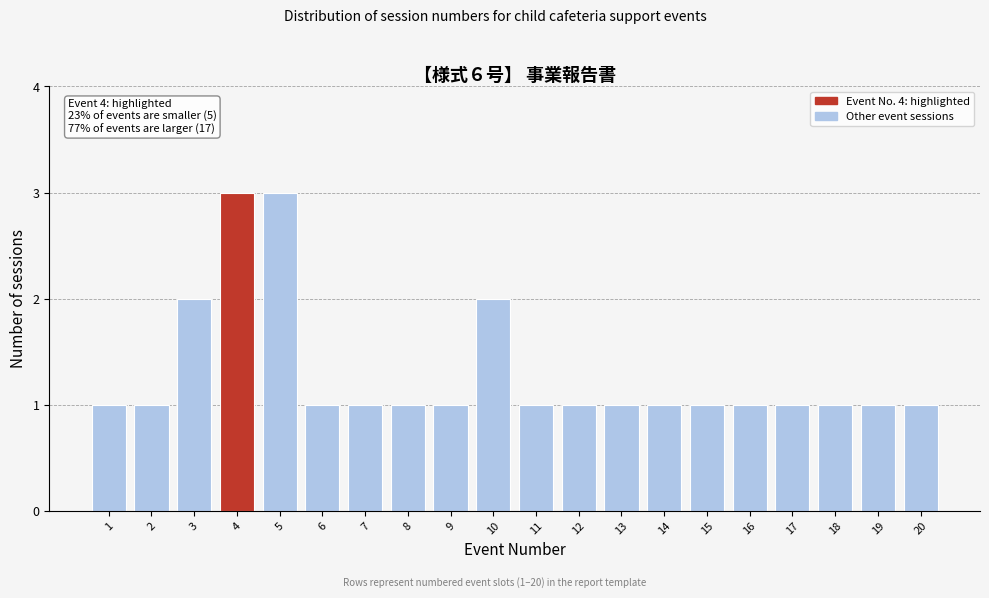

Reading left to right, list all the values displayed in this chart.

1=1	2=1	3=2	4=3	5=3	6=1	7=1	8=1	9=1	10=2	11=1	12=1	13=1	14=1	15=1	16=1	17=1	18=1	19=1	20=1